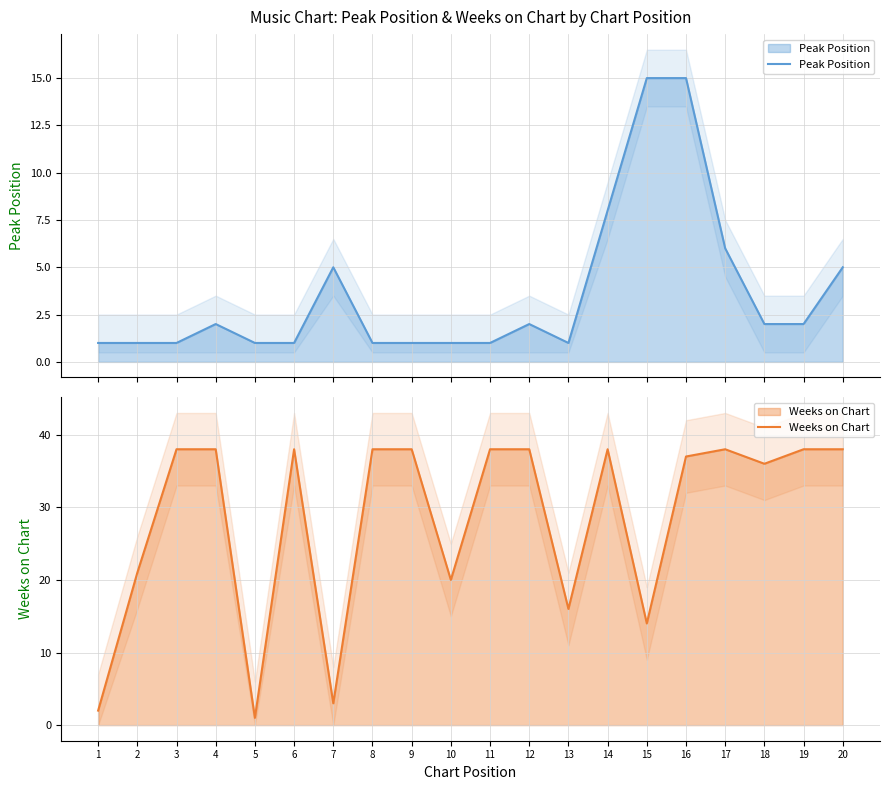

What are all the series names shown in the legend?

Peak Position, Weeks on Chart